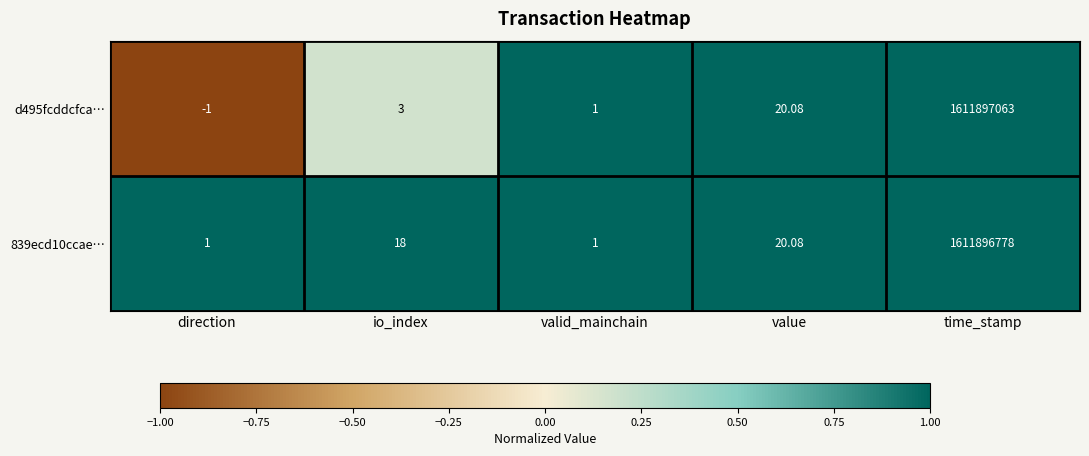

List the series in order of their peak value, lowest first.

839ecd10ccae…, d495fcddcfca…